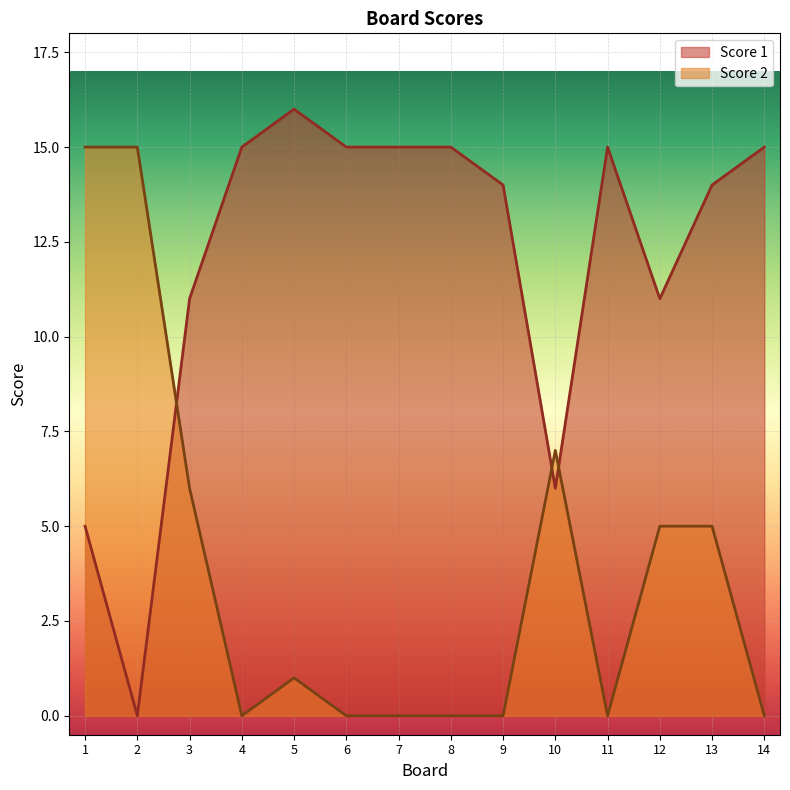

Reading right to left, list all the values displayed in this chart.

Score 1: 14=15	13=14	12=11	11=15	10=6	9=14	8=15	7=15	6=15	5=16	4=15	3=11	2=0	1=5
Score 2: 14=0	13=5	12=5	11=0	10=7	9=0	8=0	7=0	6=0	5=1	4=0	3=6	2=15	1=15